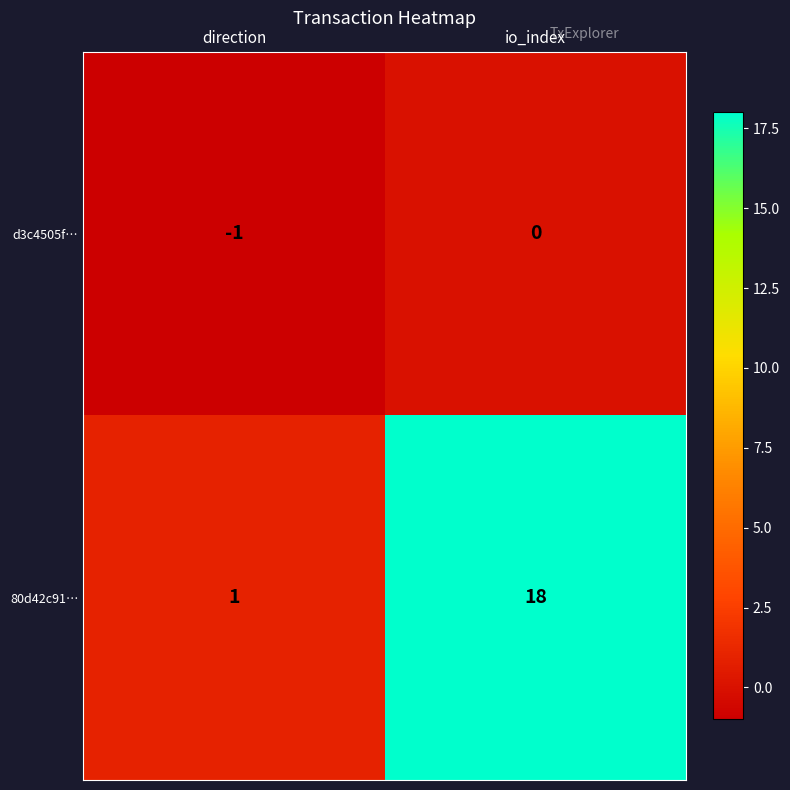

Which series has the largest total across all categories?

80d42c91…